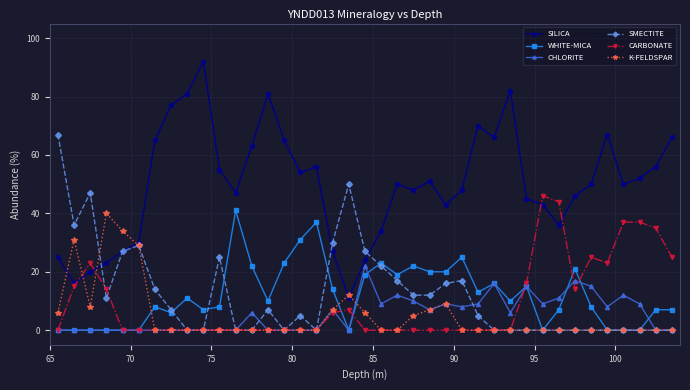

What are all the series names shown in the legend?

SILICA, WHITE-MICA, CHLORITE, SMECTITE, CARBONATE, K-FELDSPAR